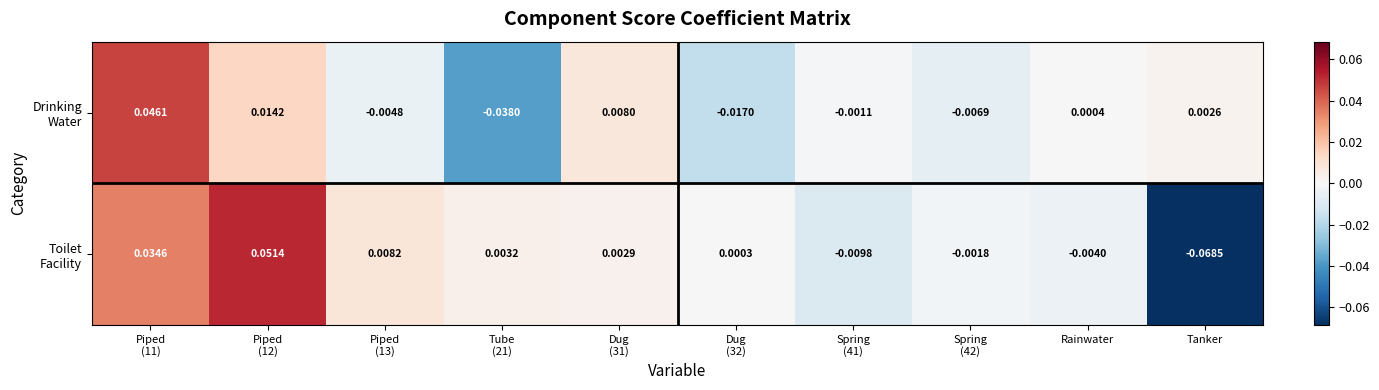

At which category is the sum across all series the highest?

Piped
(11)